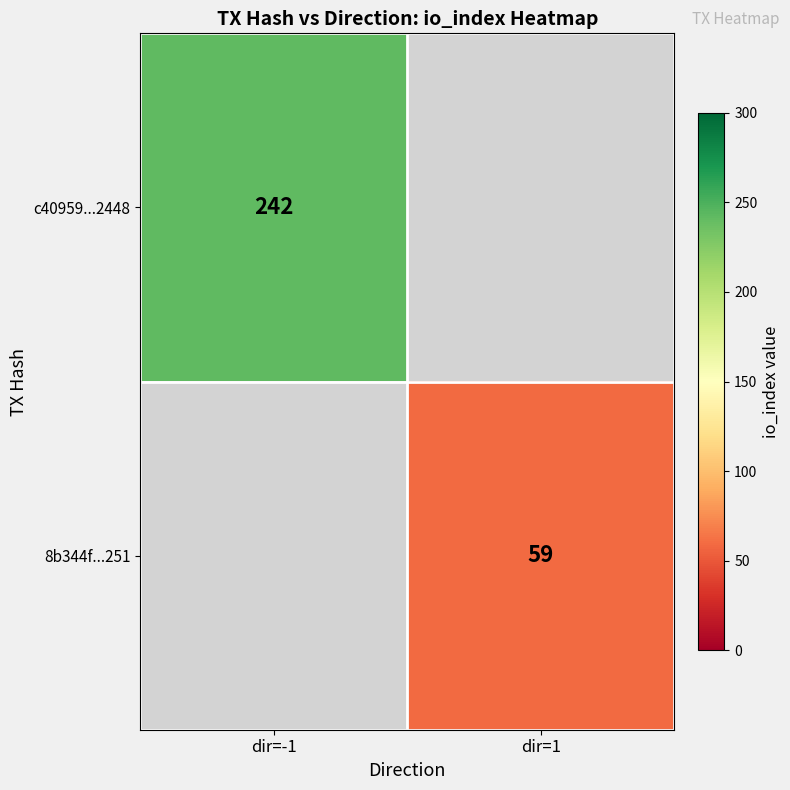

Is the value of 8b344f...251 at dir=1 greater than the value of c40959...2448 at dir=-1?

No